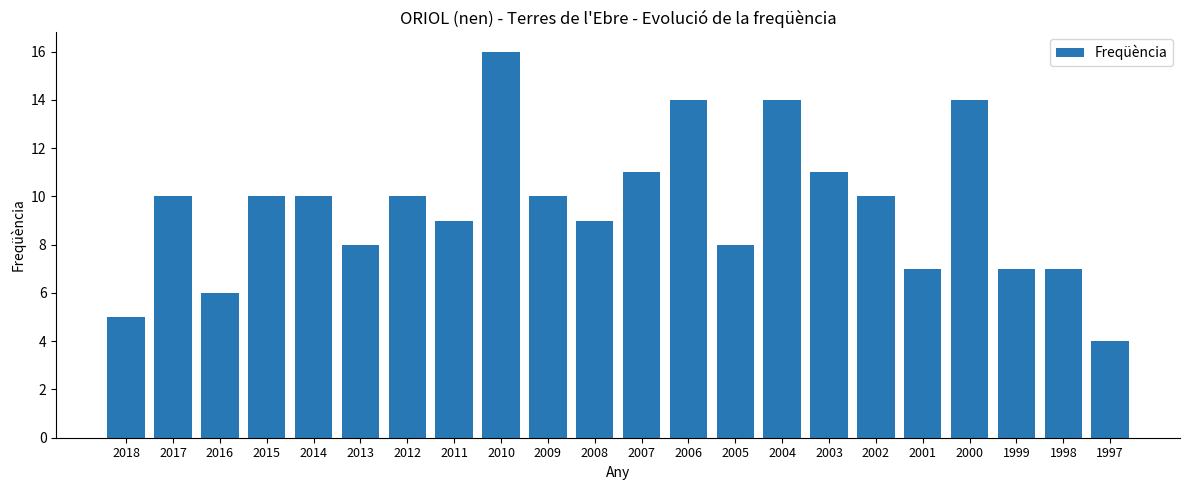

Reading left to right, list all the values displayed in this chart.

5	10	6	10	10	8	10	9	16	10	9	11	14	8	14	11	10	7	14	7	7	4